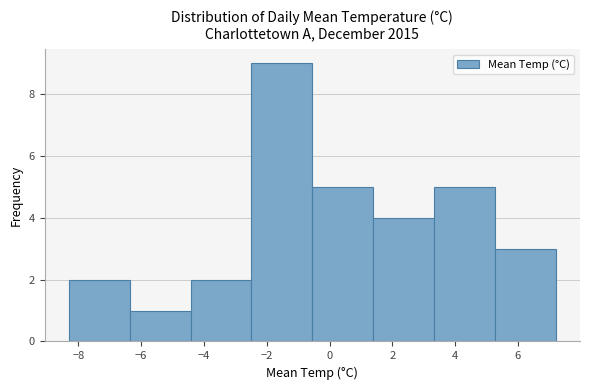

How tall is the bar that spans -2.4 to -0.6 on the x-axis? Neither the bar edges nor the heights are printed on the chart, so give them approximately, as read against the axes.

9